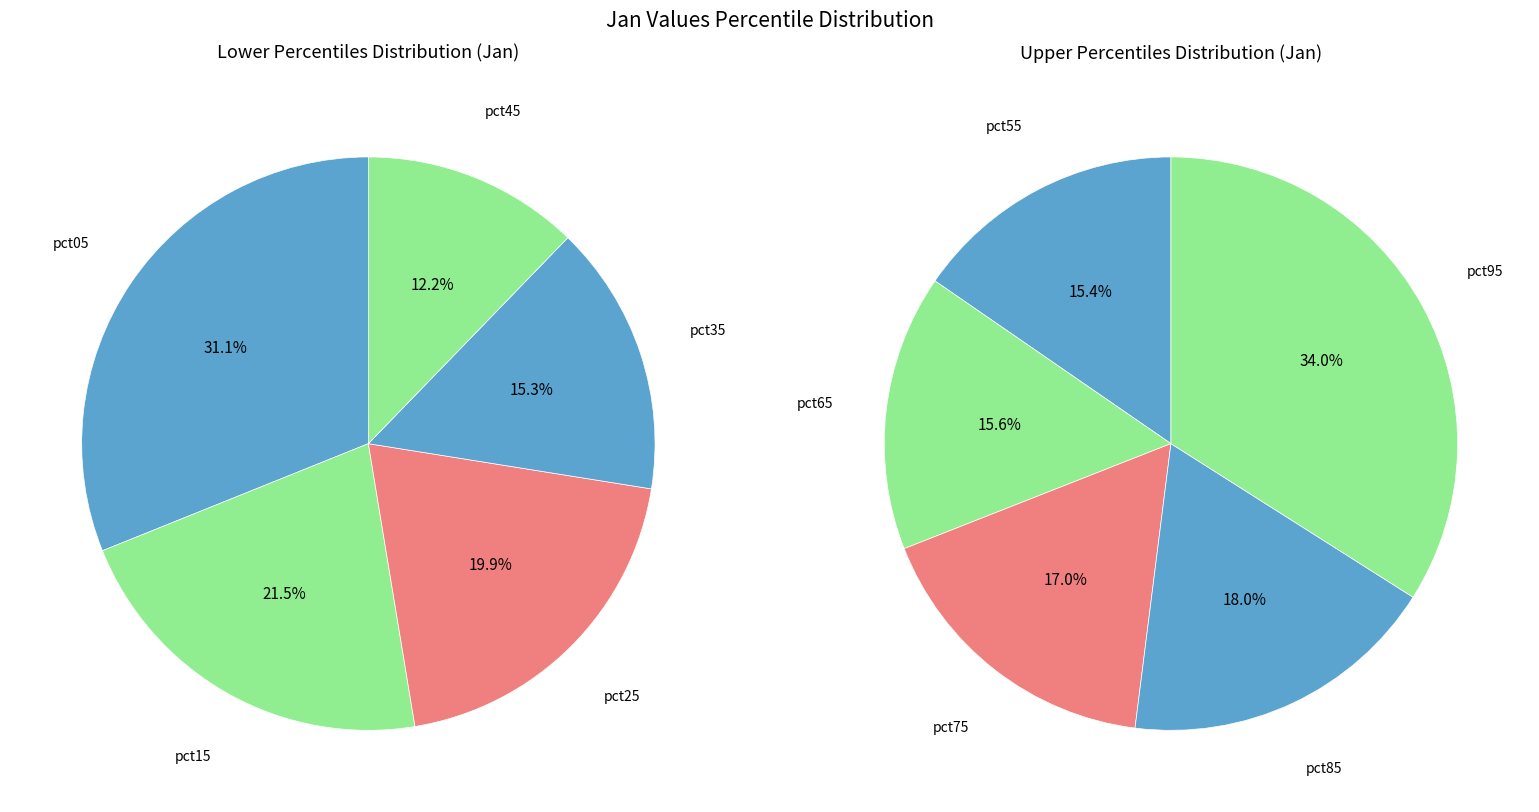

Which slice is the largest?

pct05